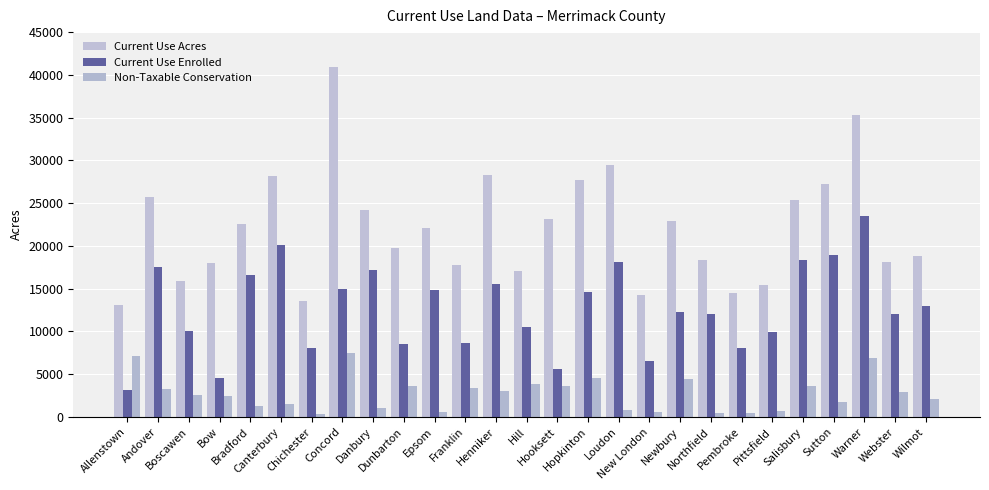

What is the total value across all series at Pembroke?

22994.4